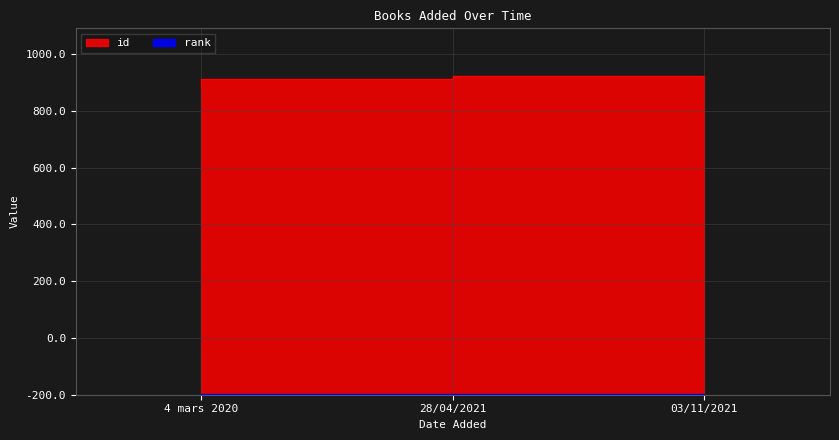

True or false: the data shows 1081 at 4 mars 2020.

True